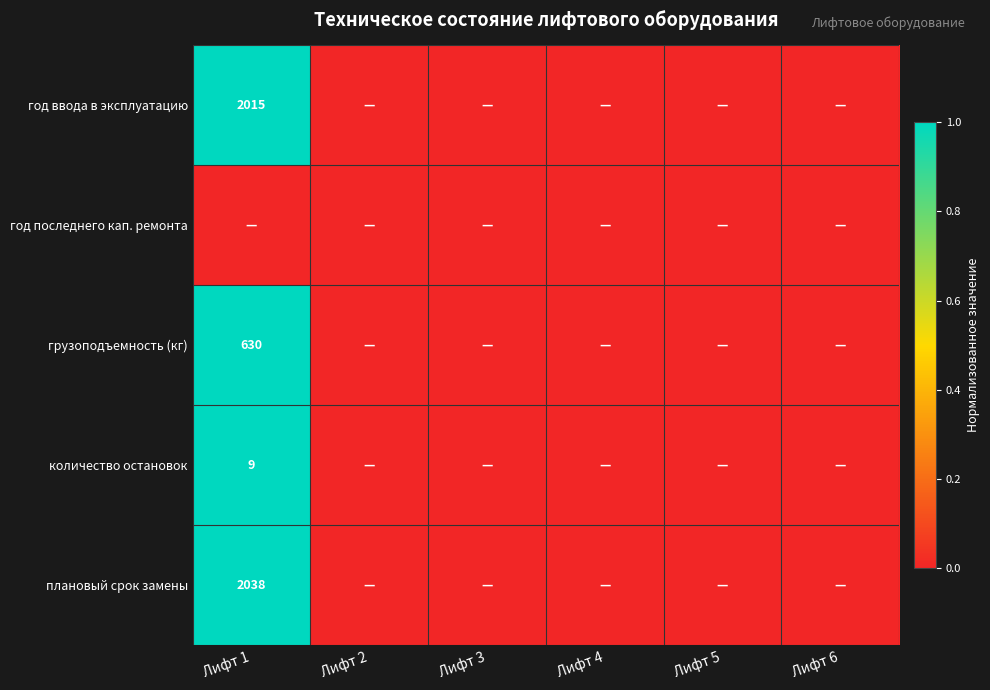

At which label is грузоподъемность (кг) closest to 0?

Лифт 2